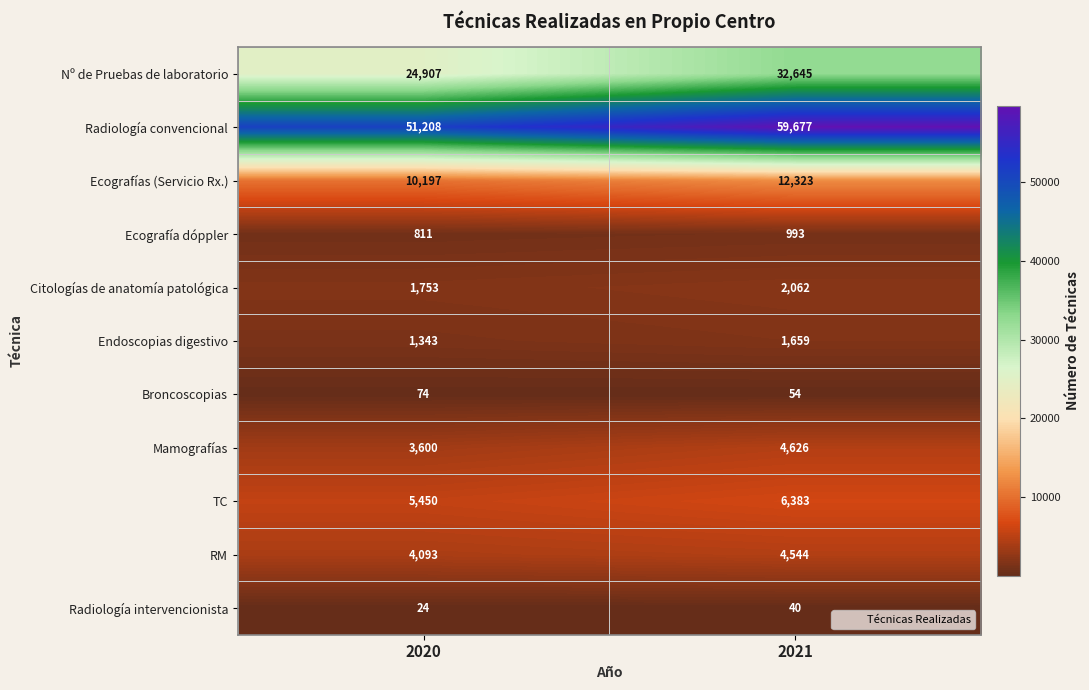

What is the greatest value displayed?

59677